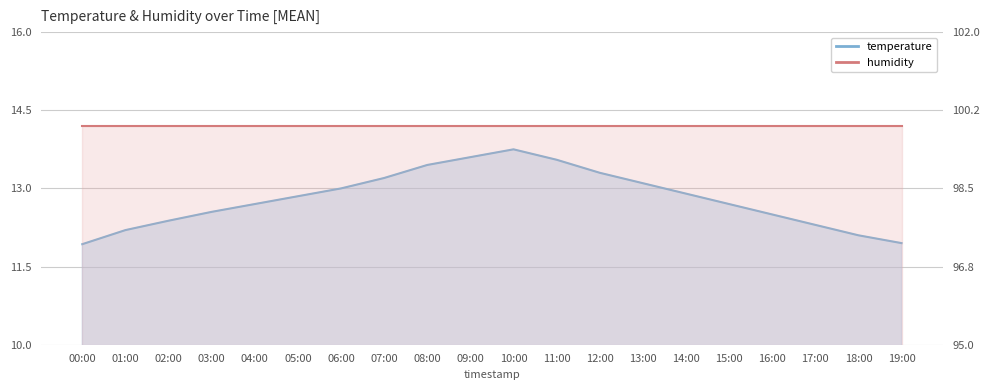

What is the sum of the values at 12:00 and 17:00?

25.6